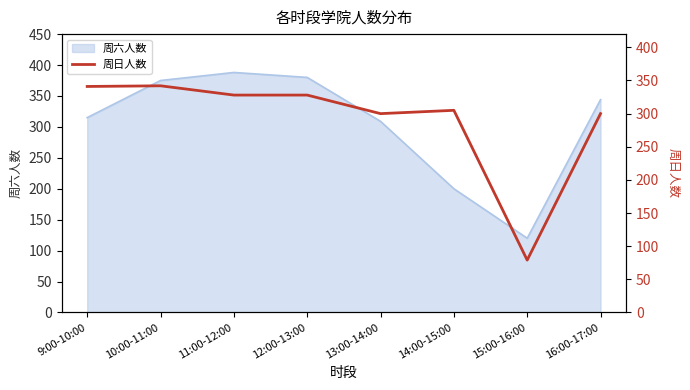

Is it true that 周六人数 equals 315 at 9:00-10:00?

True